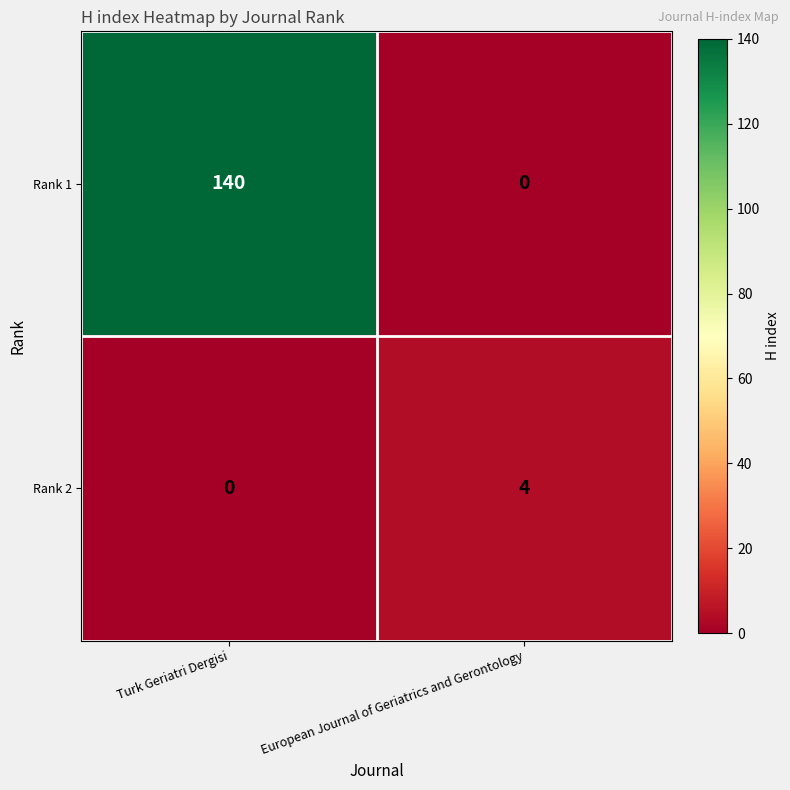

Which series changed the most between Turk Geriatri Dergisi and European Journal of Geriatrics and Gerontology?

Rank 1